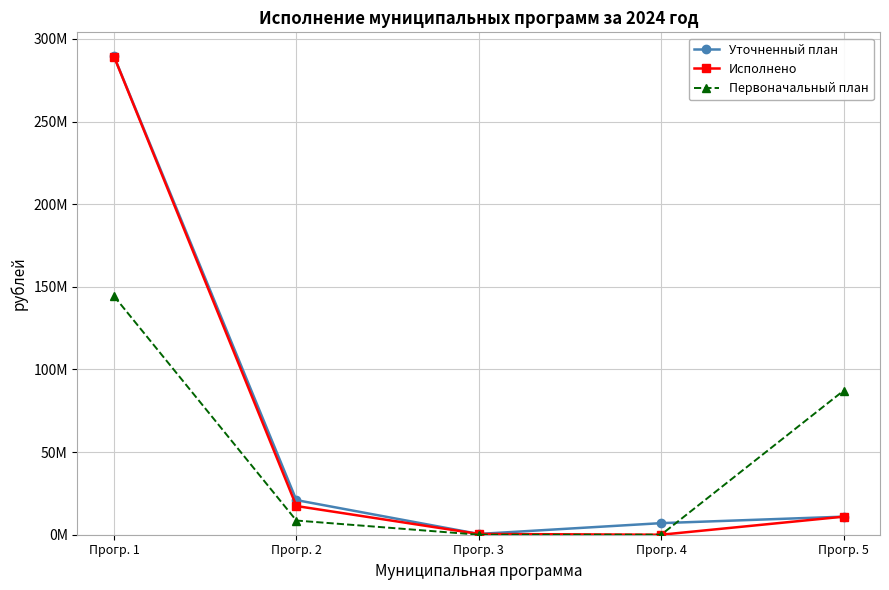

Which series has the largest range (max minus min)?

Исполнено